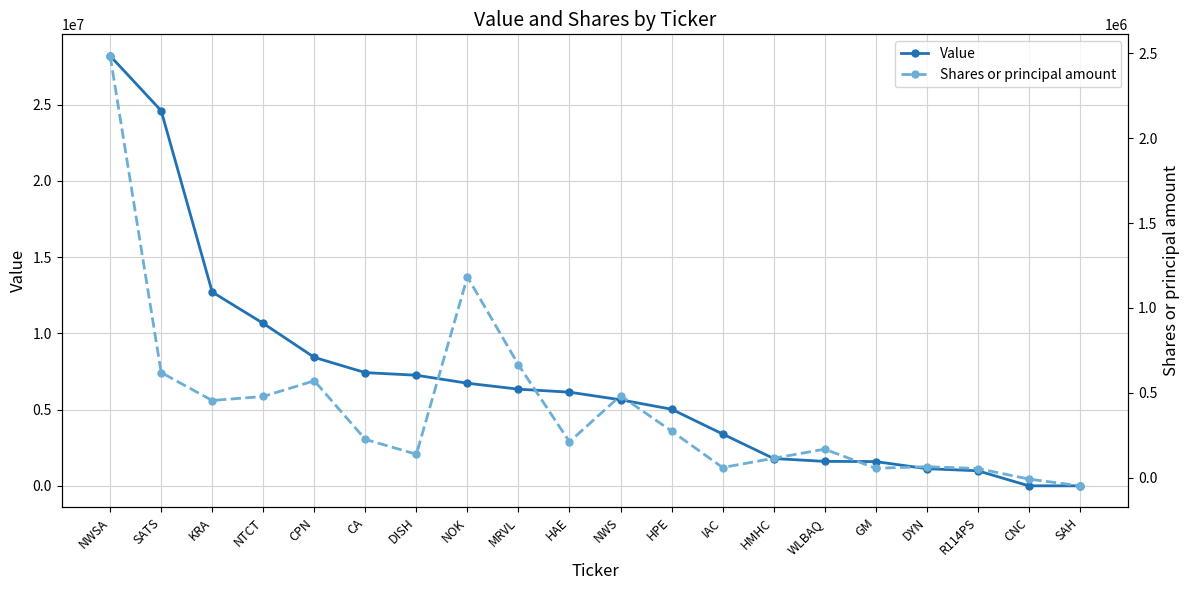

Is the value of Shares or principal amount at WLBAQ greater than the value of Value at HAE?

No